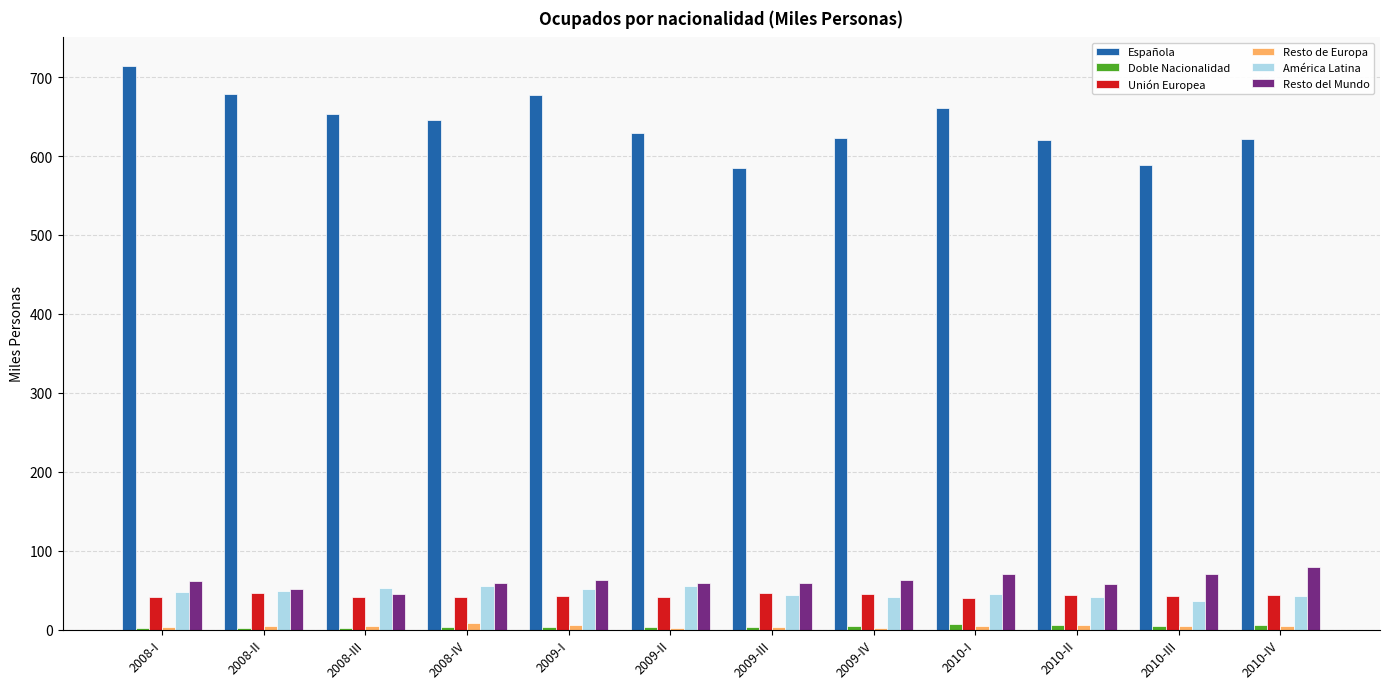

Which series has the largest total across all categories?

Española